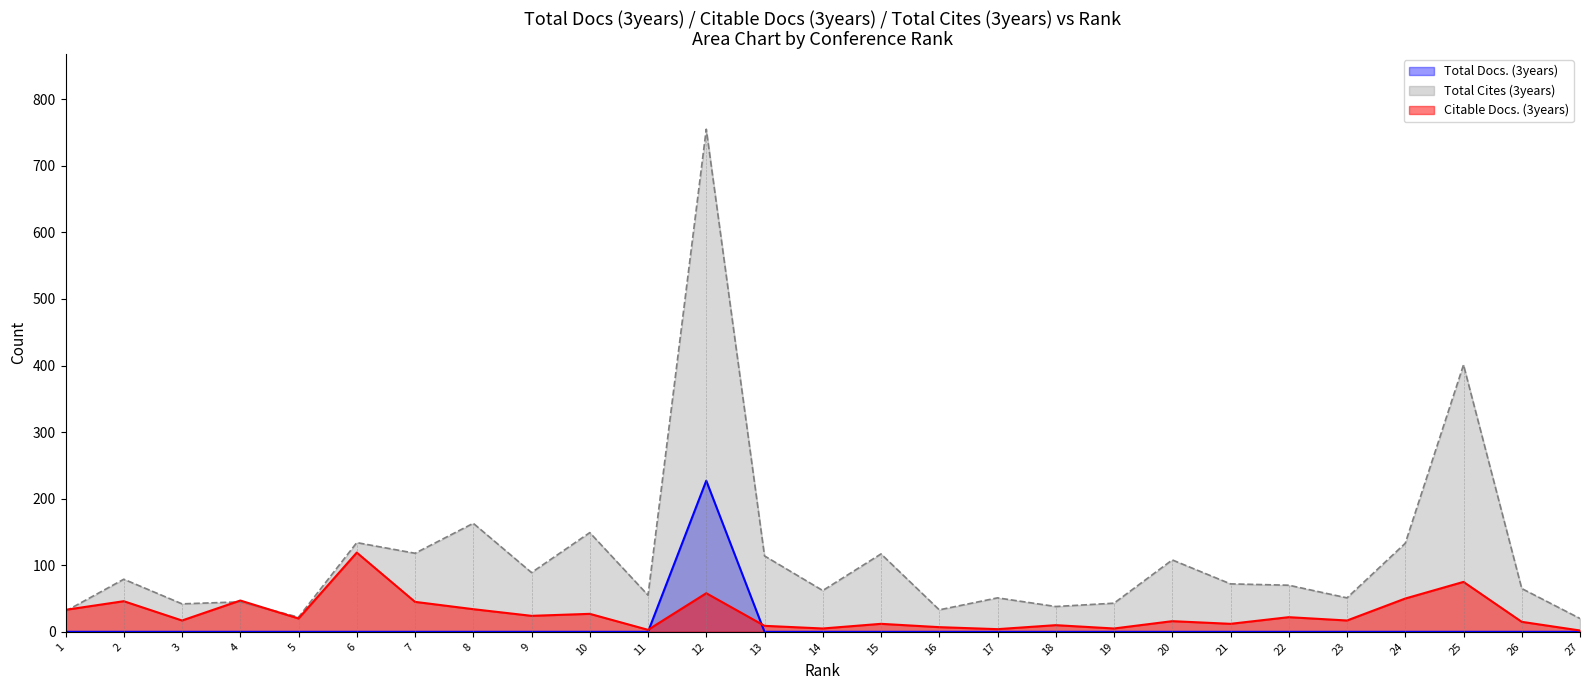

True or false: Total Docs. (3years) and Total Cites (3years) intersect in this chart.

False